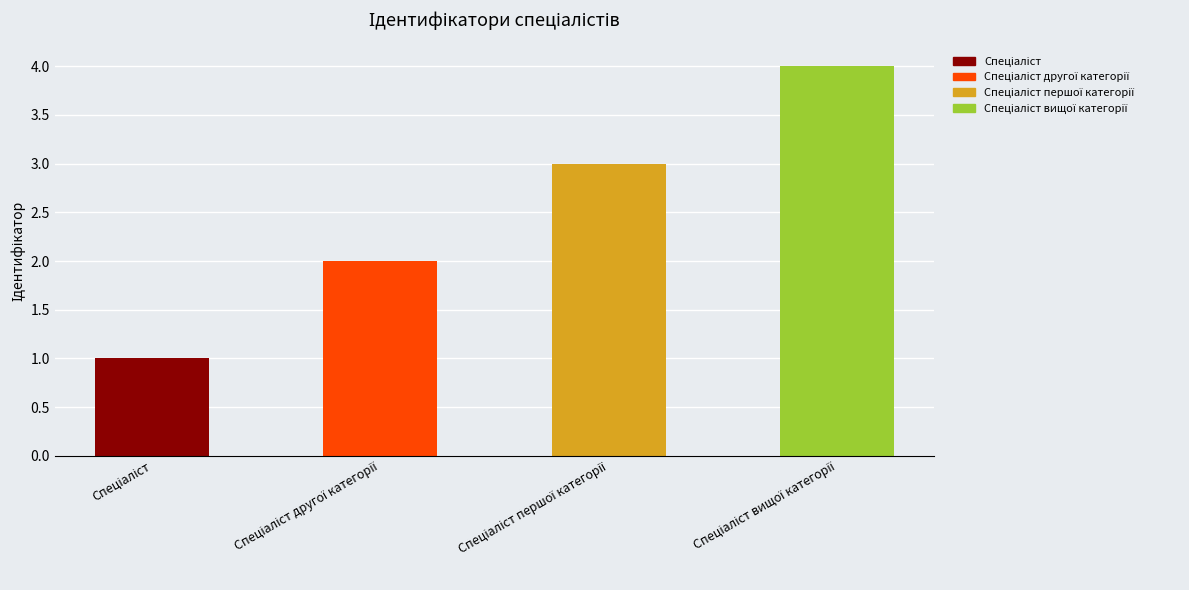

What is the change in value from Спеціаліст to Спеціаліст вищої категорії?

+3